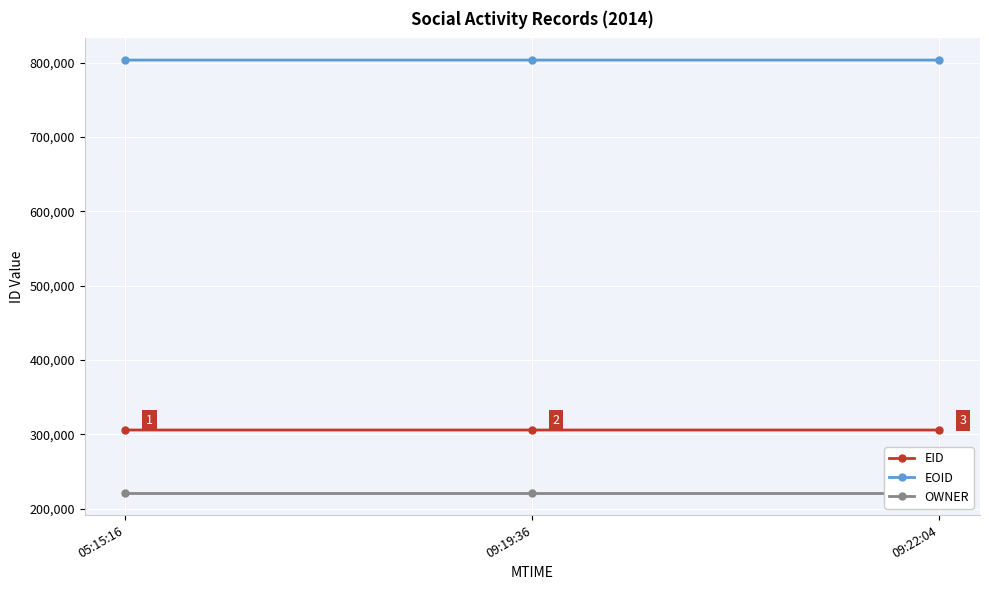

Reading right to left, what are all the values shown in this chart?

EID: 305740	305739	305734
EOID: 803321	803320	803315
OWNER: 220457	220457	220457